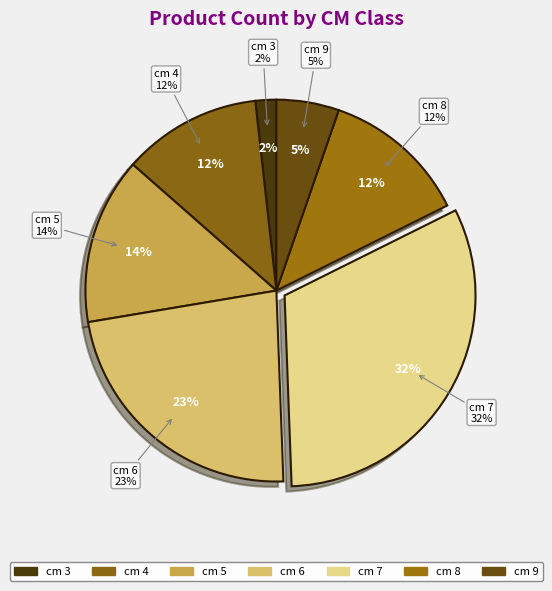

Rank the categories by value from lowest to highest.

3, 9, 4, 8, 5, 6, 7